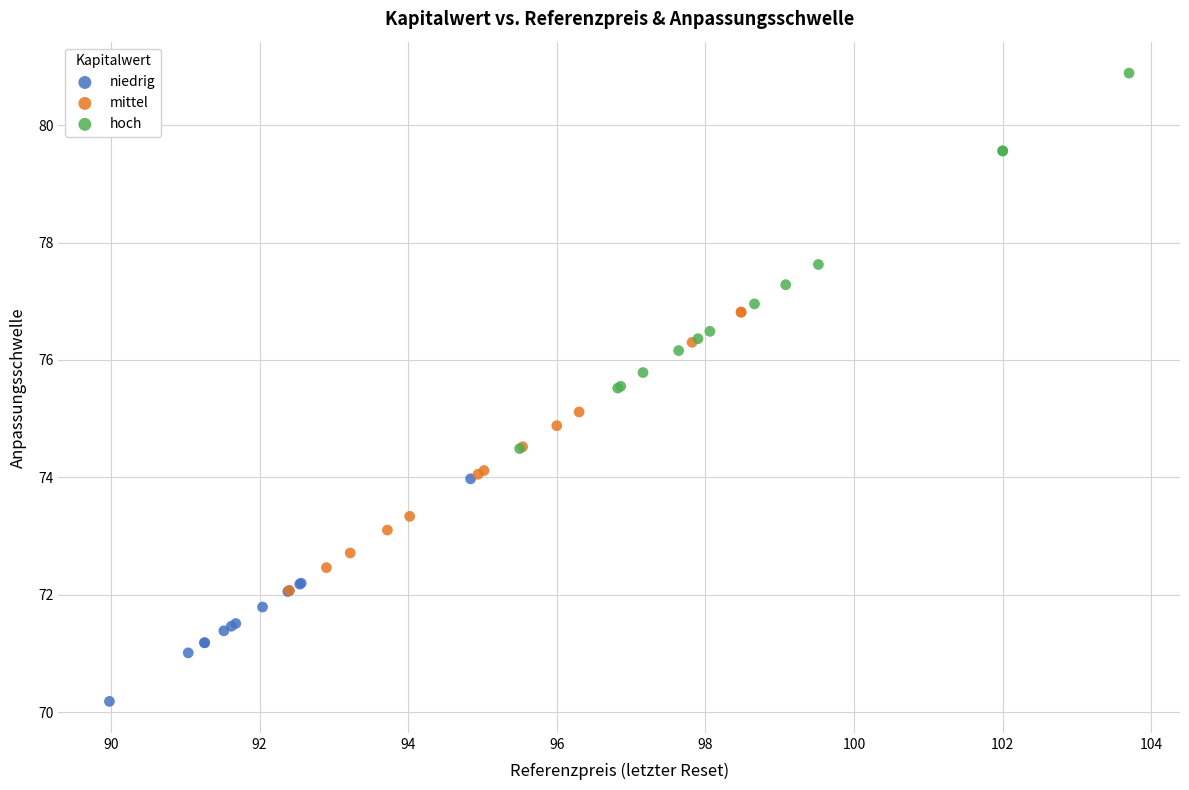

Which series reaches the maximum Y coordinate?

hoch